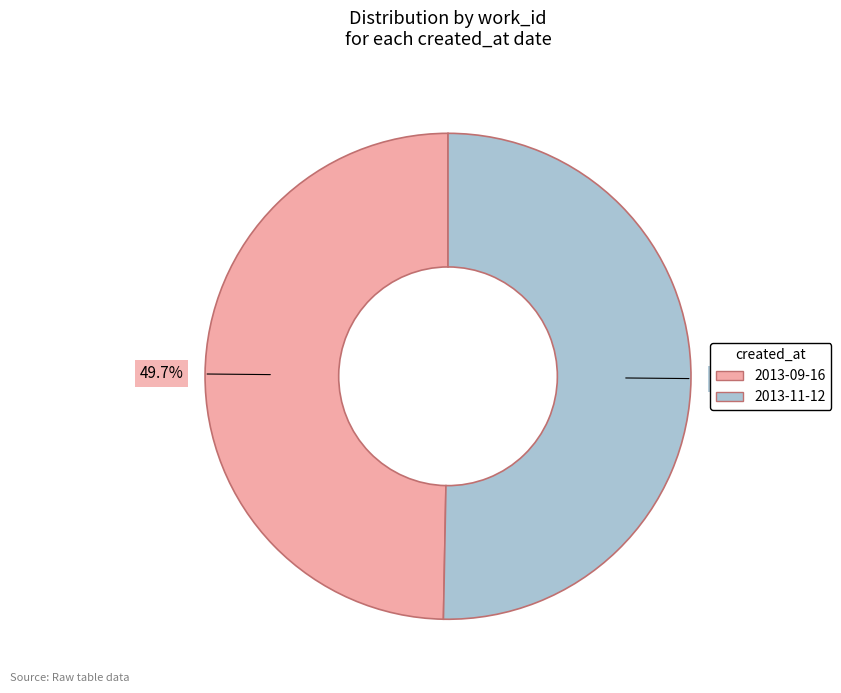

Is it true that 2013-09-16 is 50% of the pie?

True